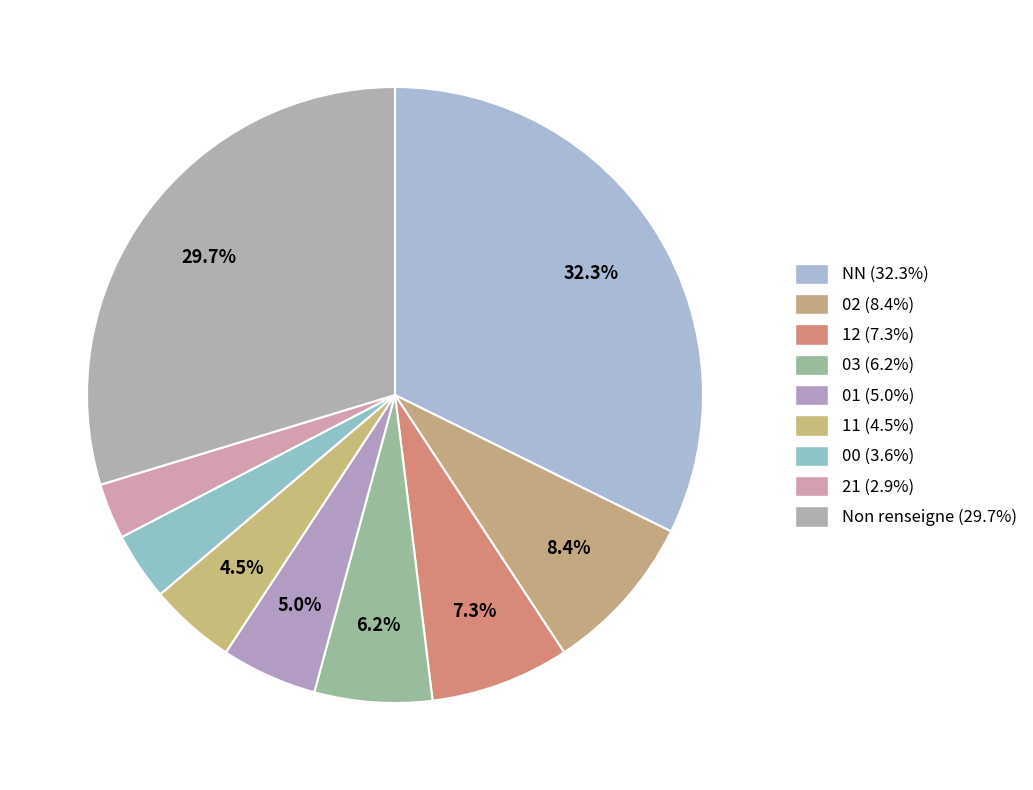

How many segments does this pie chart have?

9